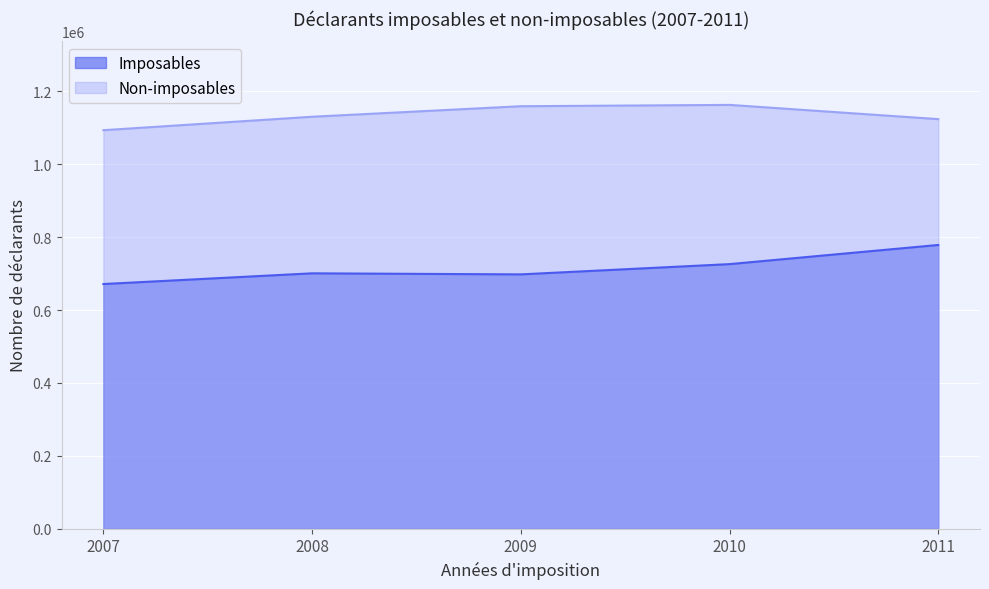

Which category has the highest value in the Imposables series?

2011